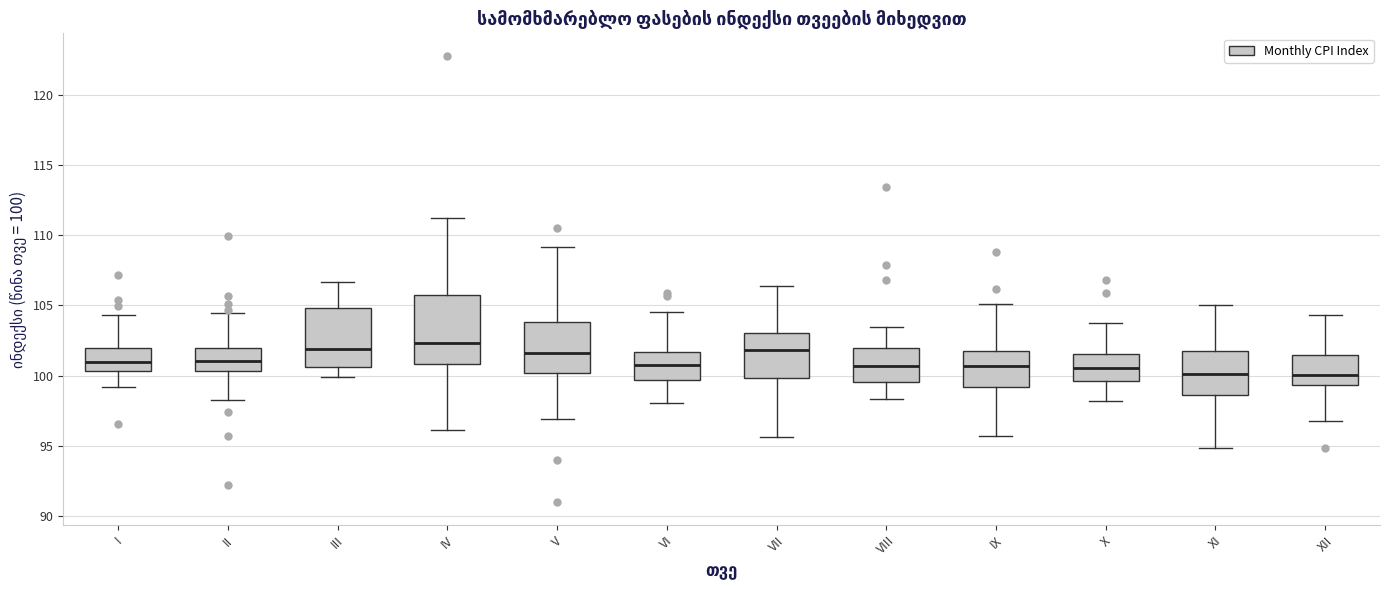

Reading left to right, transcribe this box plot: for each box, give where its median line is, the range the box spans, and where its two whiskers end, as read against the y-axis. The values are not printed on the chart, so give them approximately, as read against the axis.

I: median 101.0, box 100.5 to 102.0, whiskers 99.0 to 104.5
II: median 101.0, box 100.5 to 102.0, whiskers 98.5 to 104.5
III: median 102.0, box 100.5 to 105.0, whiskers 100.0 to 106.5
IV: median 102.5, box 101.0 to 105.5, whiskers 96.0 to 111.0
V: median 101.5, box 100.0 to 104.0, whiskers 97.0 to 109.0
VI: median 100.5, box 99.5 to 101.5, whiskers 98.0 to 104.5
VII: median 102.0, box 100.0 to 103.0, whiskers 95.5 to 106.5
VIII: median 100.5, box 99.5 to 102.0, whiskers 98.5 to 103.5
IX: median 100.5, box 99.0 to 101.5, whiskers 95.5 to 105.0
X: median 100.5, box 99.5 to 101.5, whiskers 98.0 to 103.5
XI: median 100.0, box 98.5 to 102.0, whiskers 95.0 to 105.0
XII: median 100.0, box 99.5 to 101.5, whiskers 96.5 to 104.5